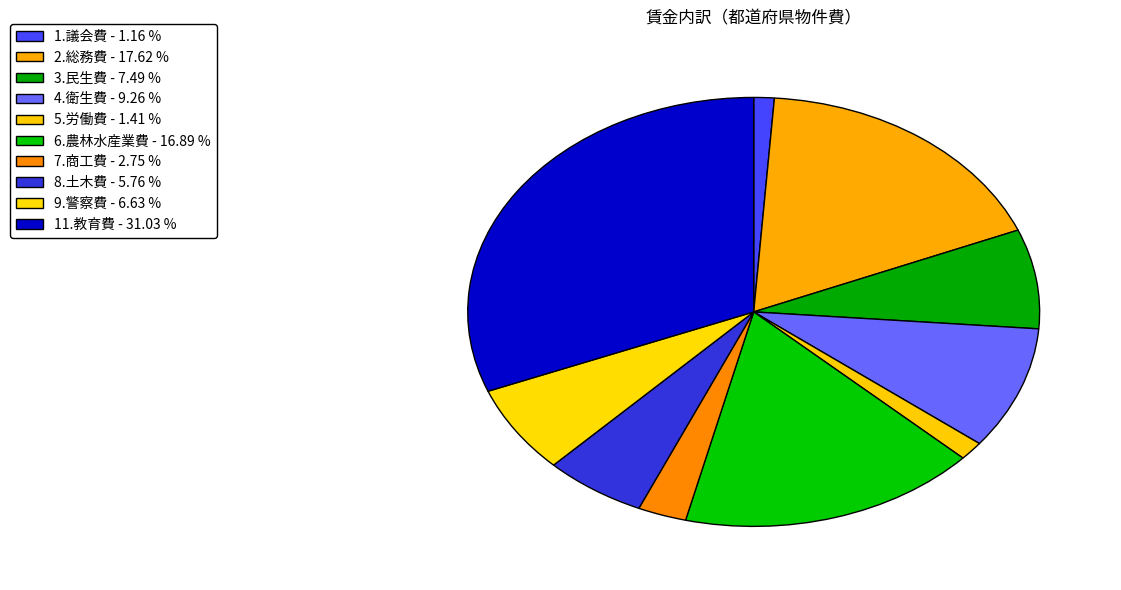

To the nearest percent, what is the average slice percentage?

10%